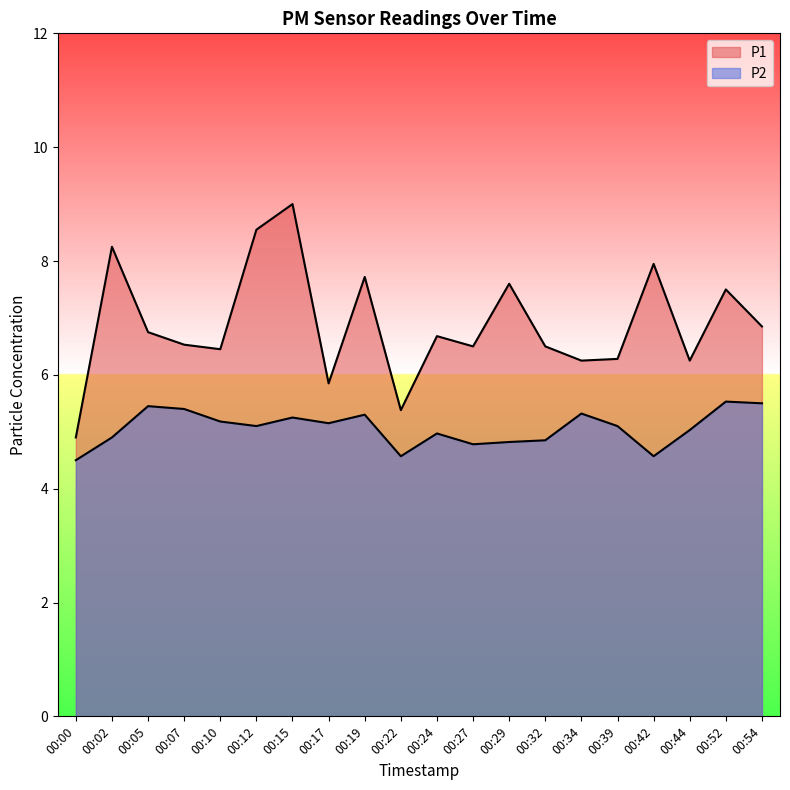

Where does the P1 series first go above 6?

00:02